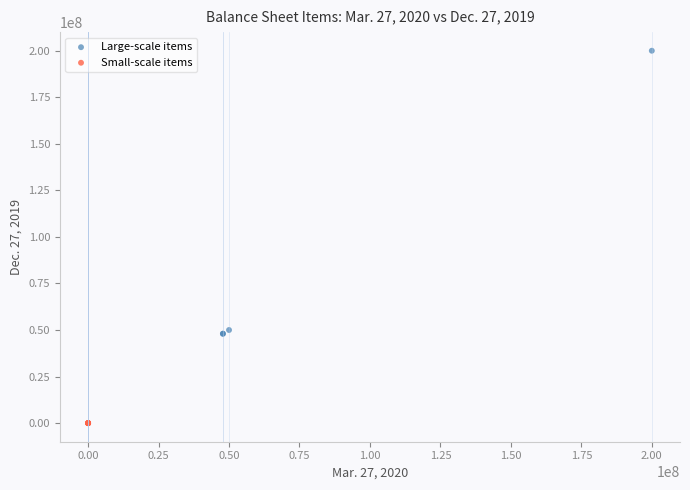

Which series reaches the maximum Y coordinate?

Large-scale items